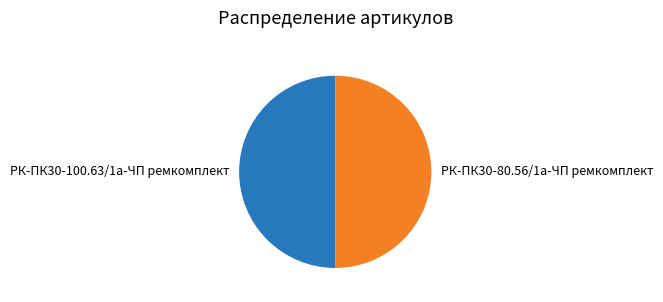

Do РК-ПК30-100.63/1а-ЧП ремкомплект and РК-ПК30-80.56/1а-ЧП ремкомплект together represent more than half of the pie?

Yes